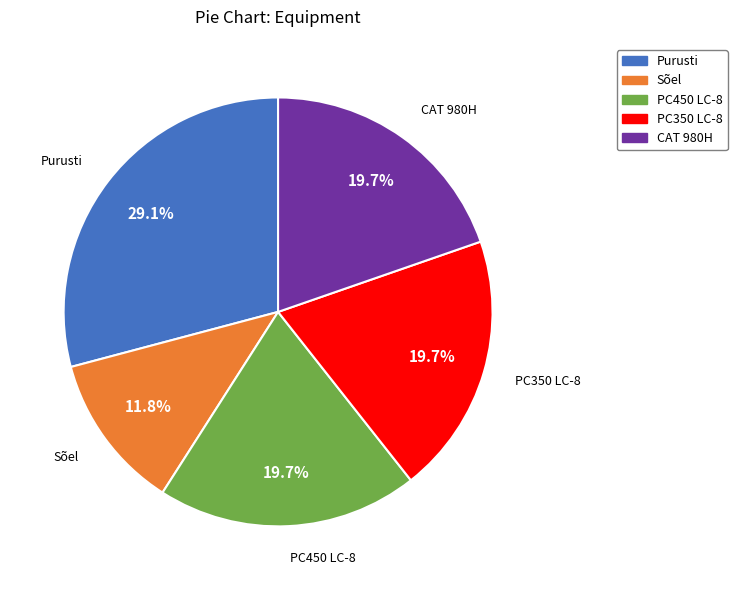

To the nearest percent, what portion does PC350 LC-8 represent?

20%